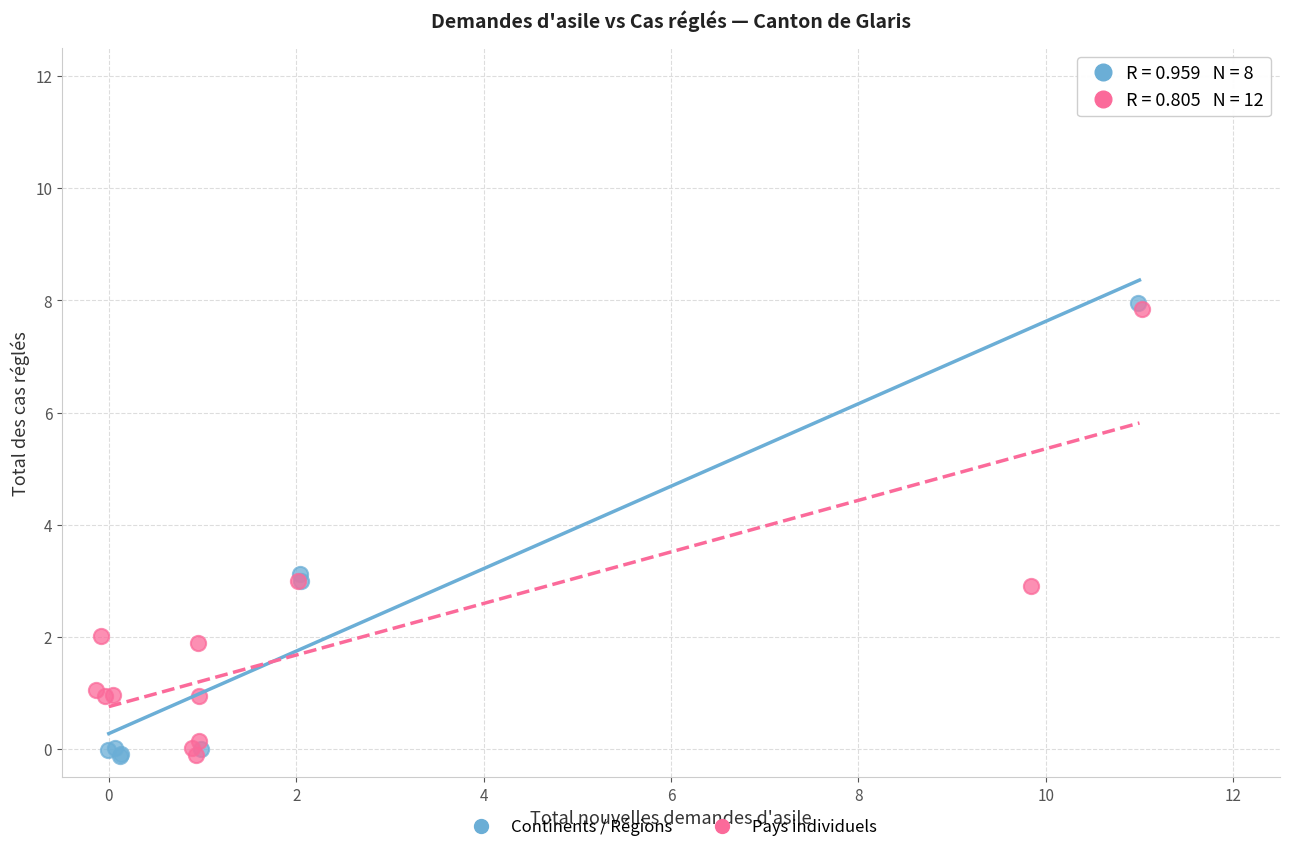

What are all the series names shown in the legend?

Continents / Régions, Pays individuels